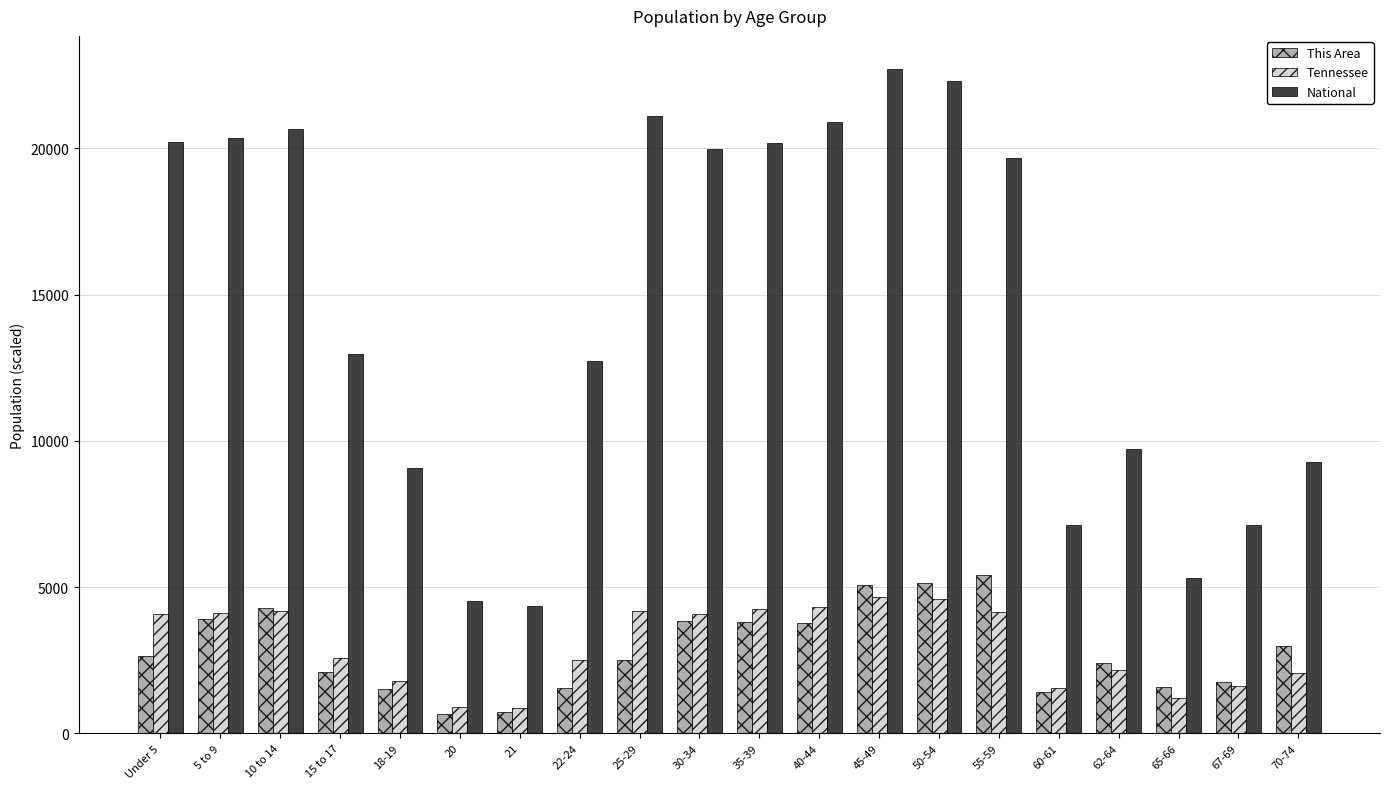

Between 22-24 and 50-54, which series saw the biggest shift?

National